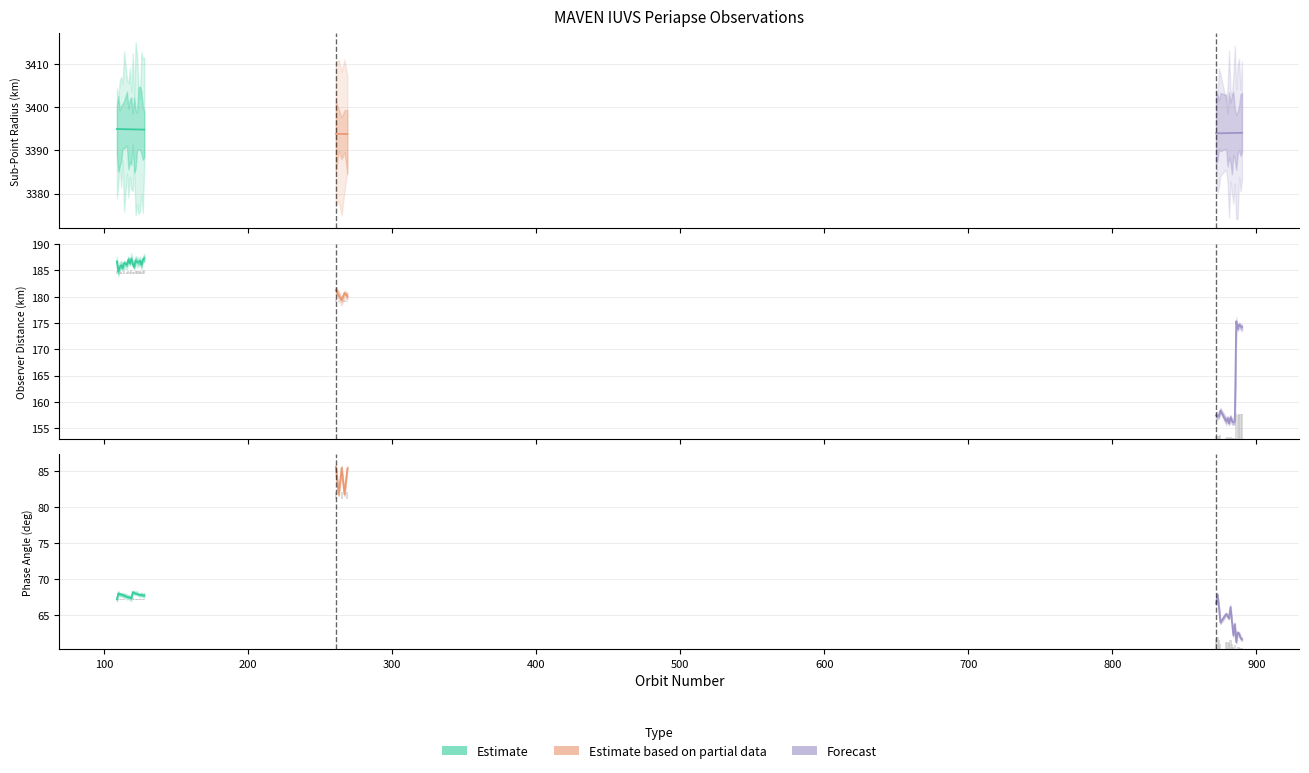

At which label does Phase Angle (deg) reach its peak?

261